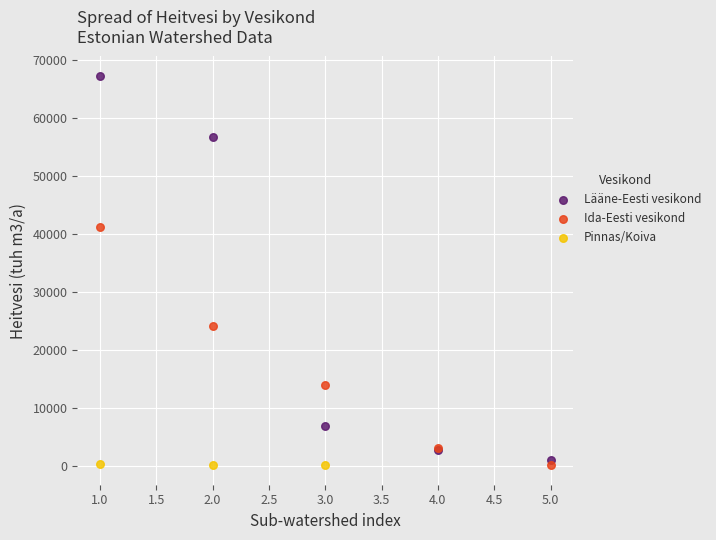

Which series has the widest spread of Y values?

Lääne-Eesti vesikond